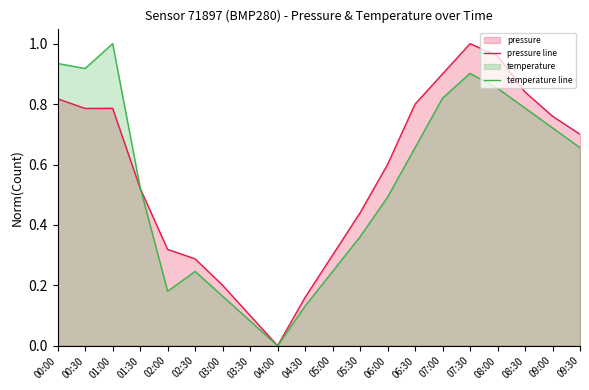

Does the chart have visible grid lines?

No